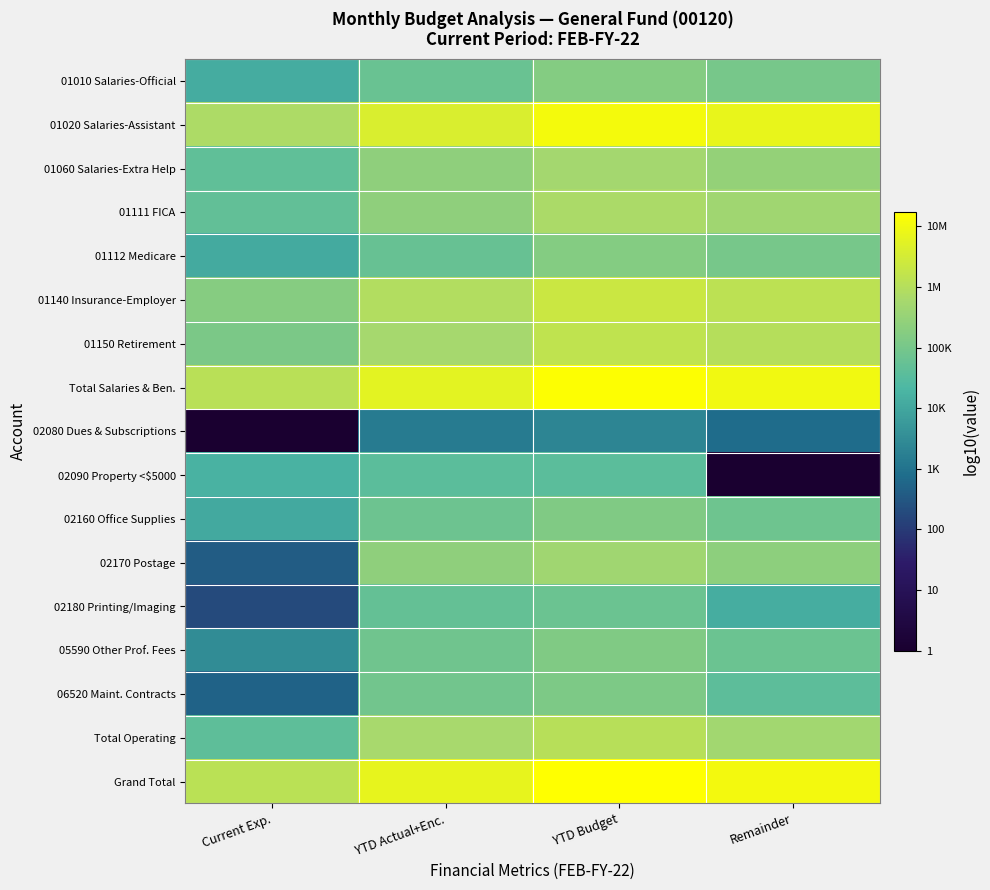

What is the smallest value displayed?

0.1